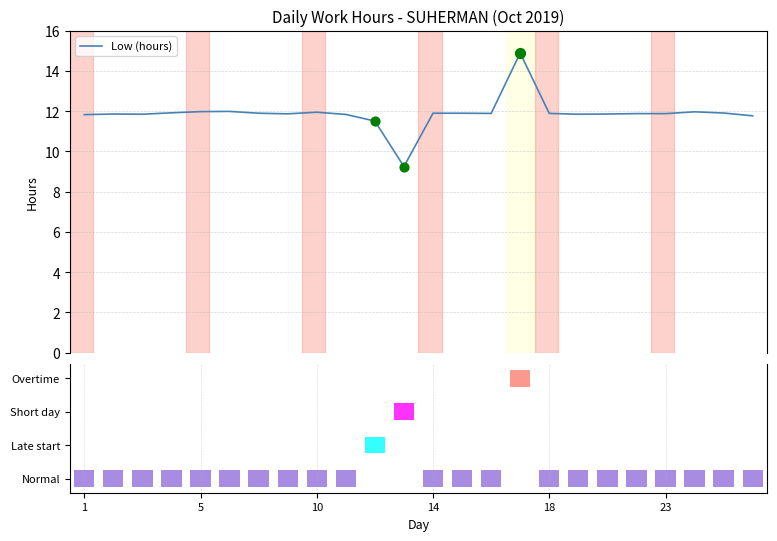

Approximately how many times larger is the value at 16 compared to 6?

1.0